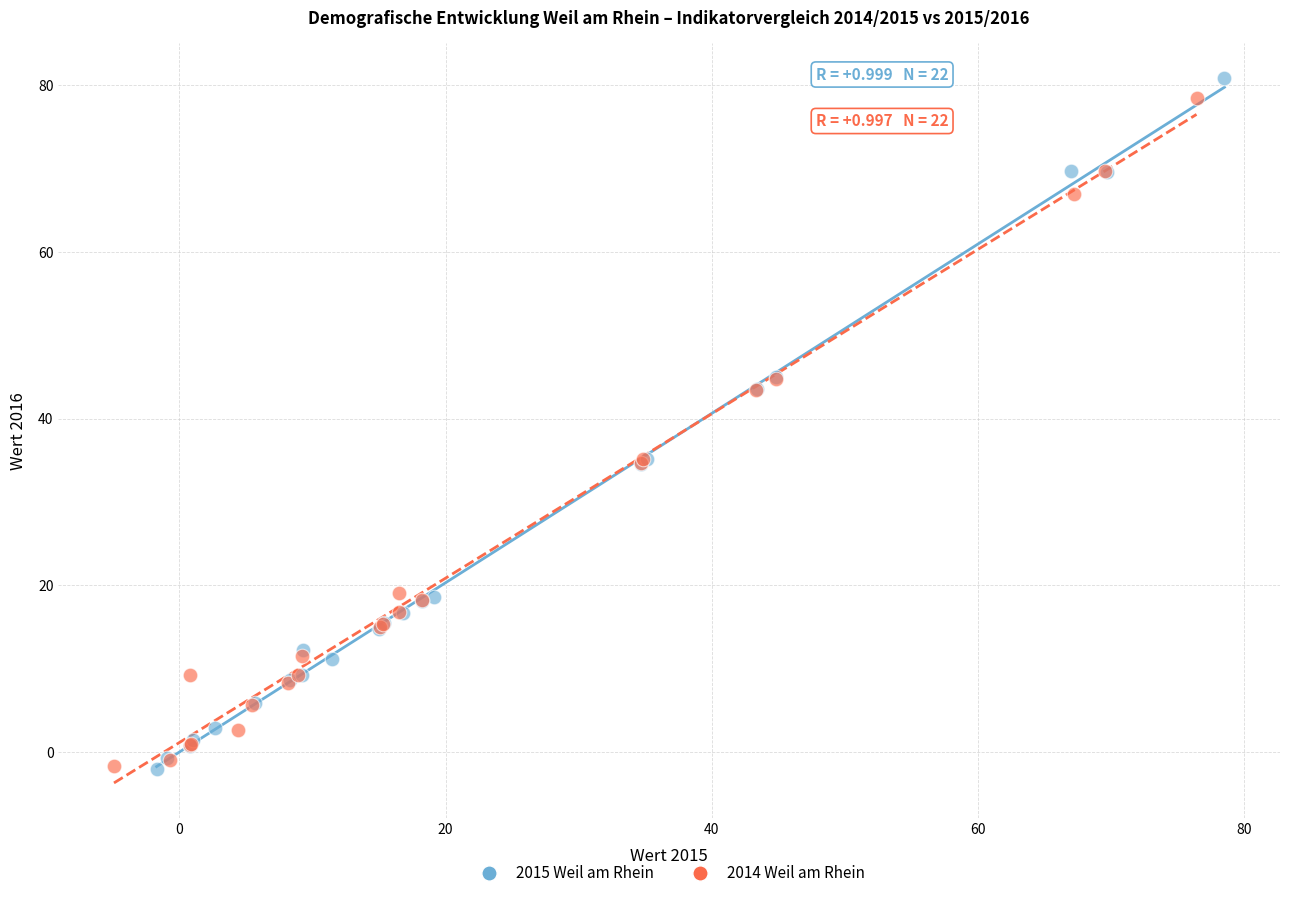

Which series has the widest spread of Y values?

2015 Weil am Rhein